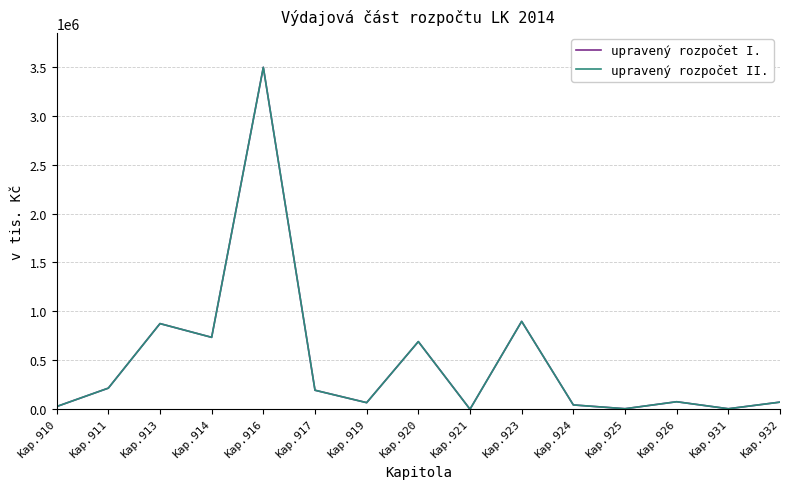

True or false: upravený rozpočet II. has a value of 36241.3 at Kap.910.

False